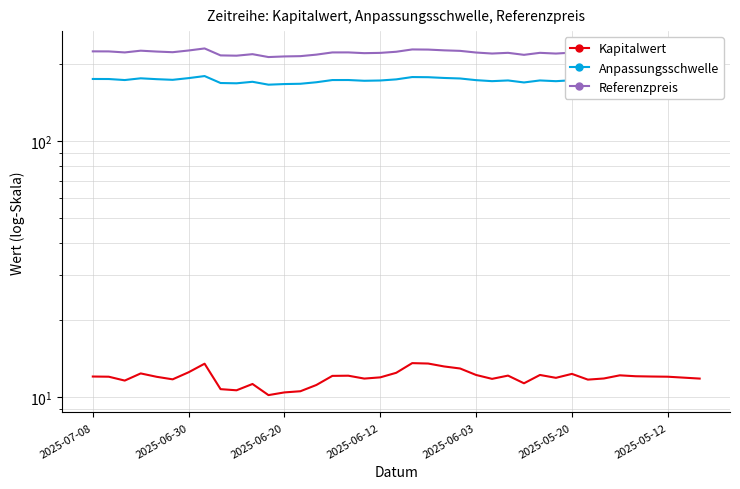

Is the value of Kapitalwert at 21 greater than the value of Anpassungsschwelle at 23?

No